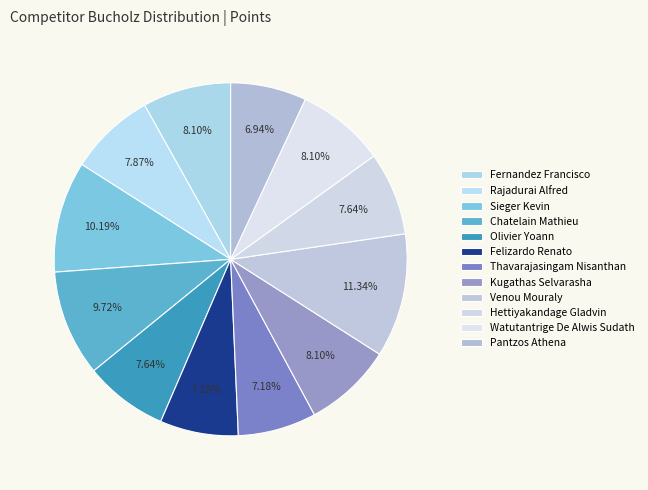

To the nearest percent, what is the combined percentage of Chatelain Mathieu and Felizardo Renato?

17%